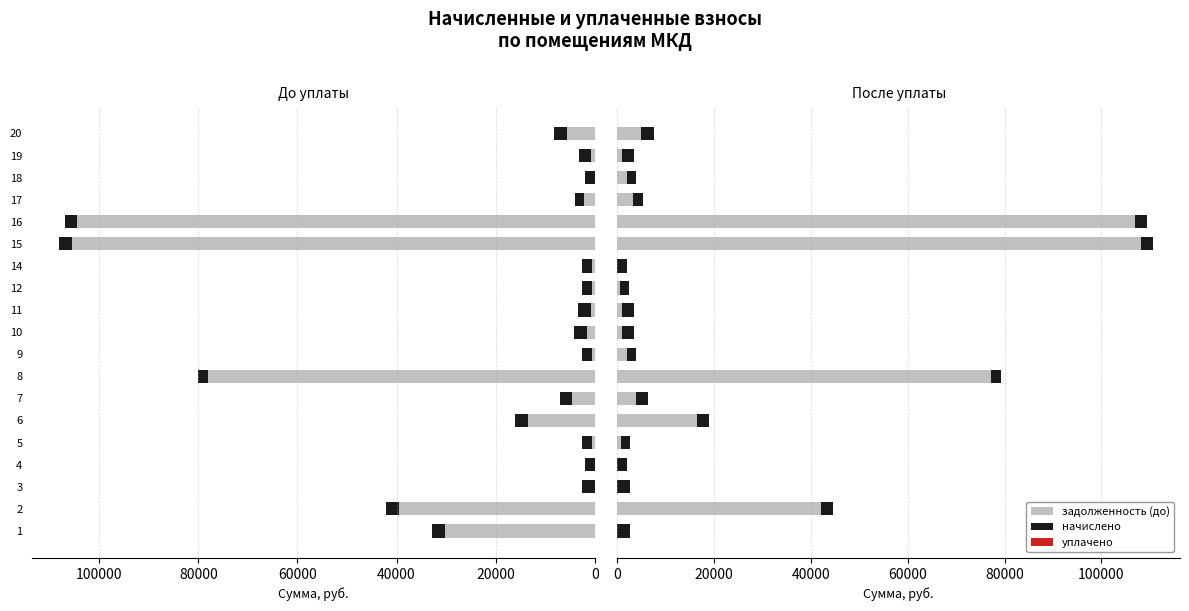

What is the label of the 12th bar from the right?

7